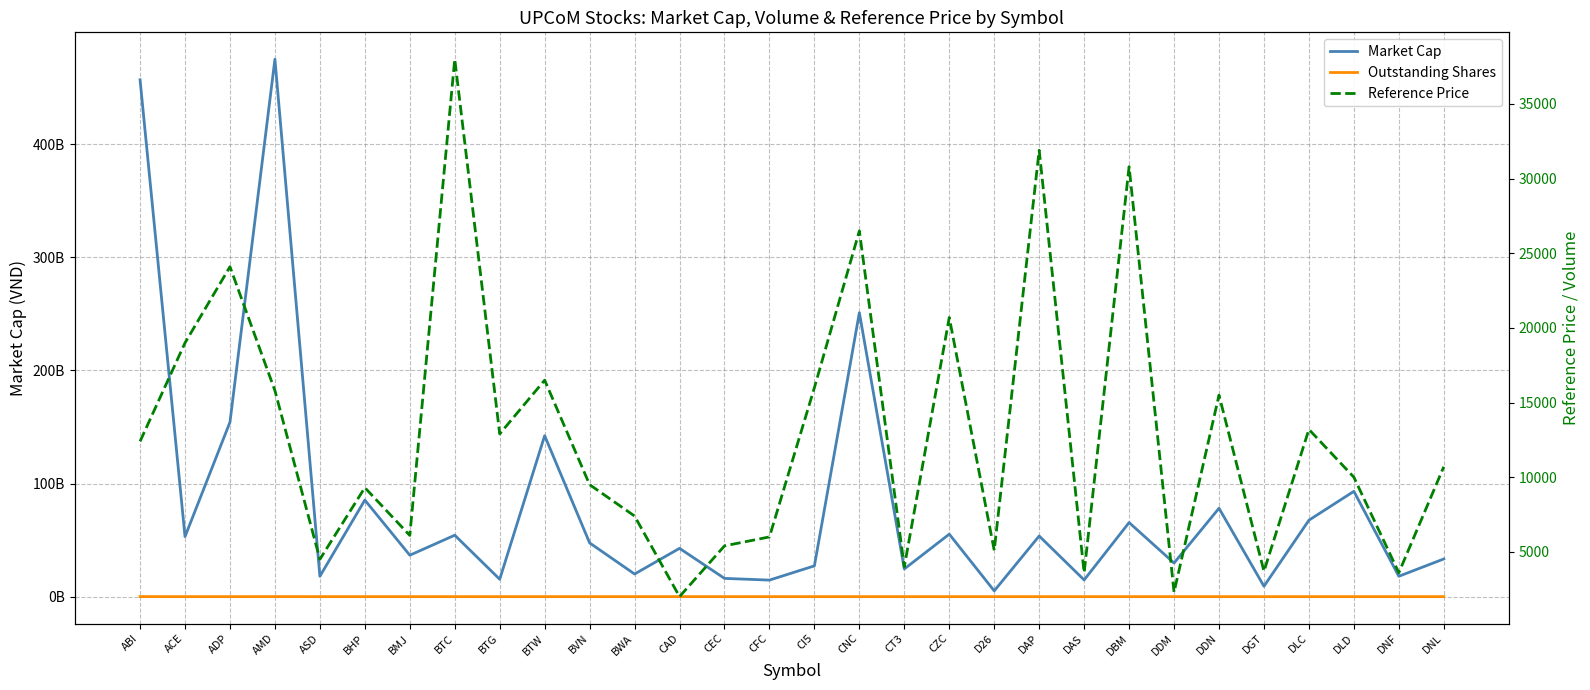

What is the sum of the Reference Price values at D26 and ADP?

29200